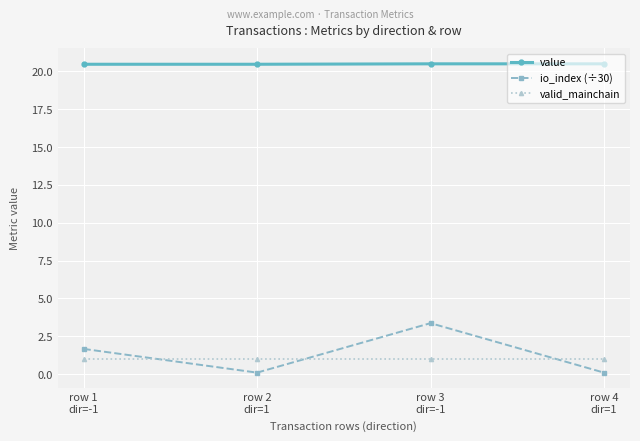

What is the total value across all series at row 1
dir=-1?

23.1